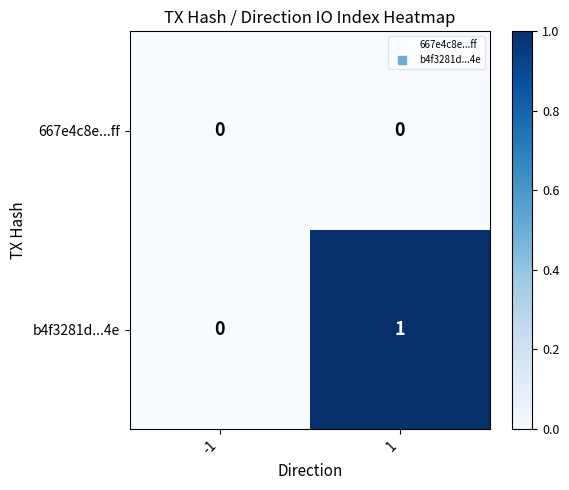

Rank the series by their maximum value, from lowest to highest.

667e4c8e...ff, b4f3281d...4e